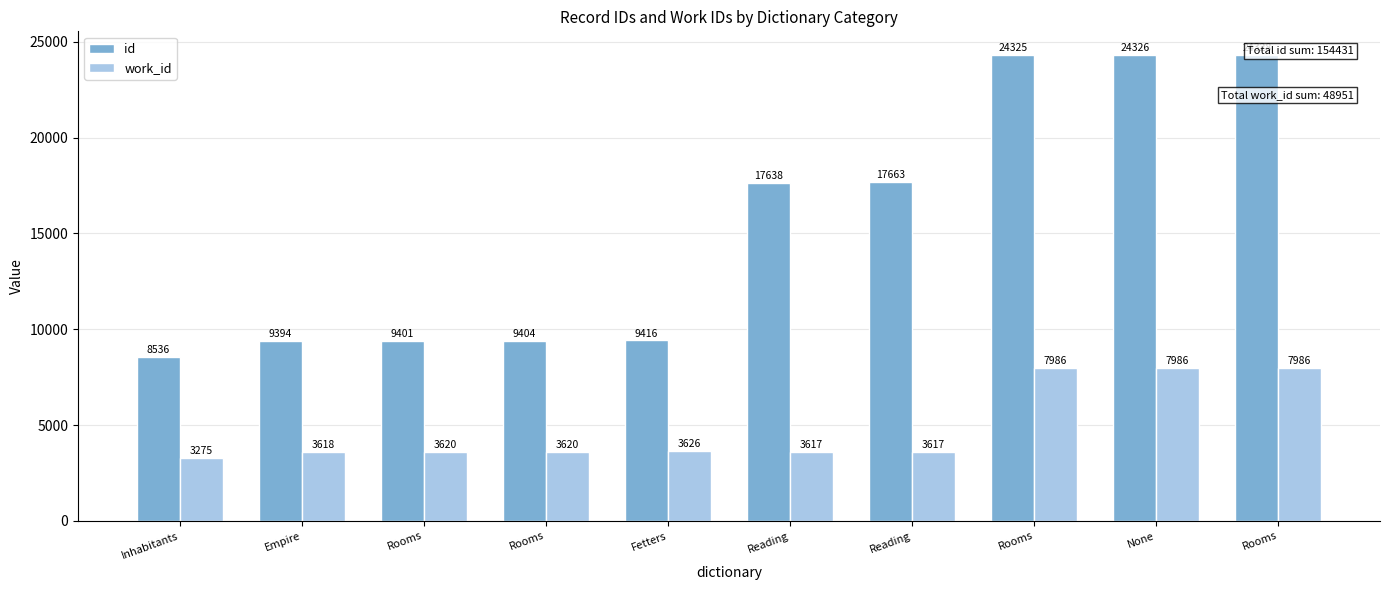

Between Inhabitants and None, which series saw the biggest shift?

id